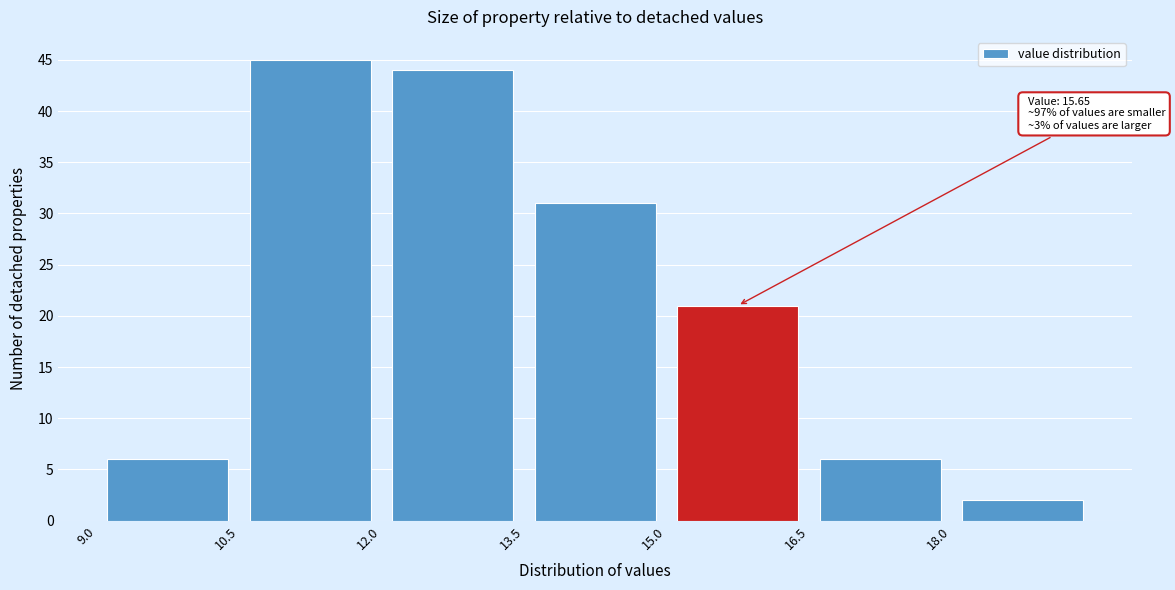

Over which range of the x-axis is the bar tallest?

10.5 to 12.0